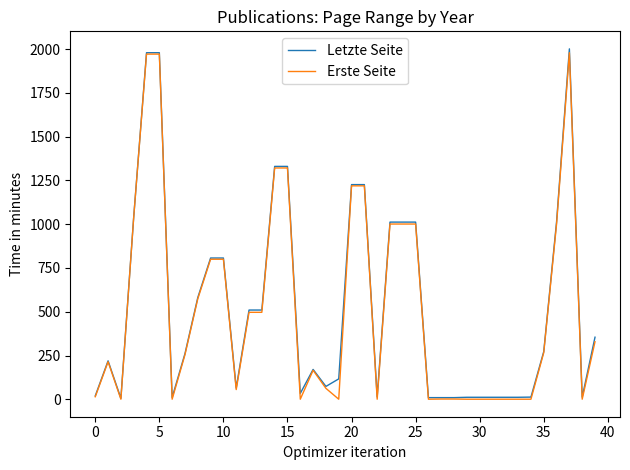

What is the maximum value shown in the chart?

2001